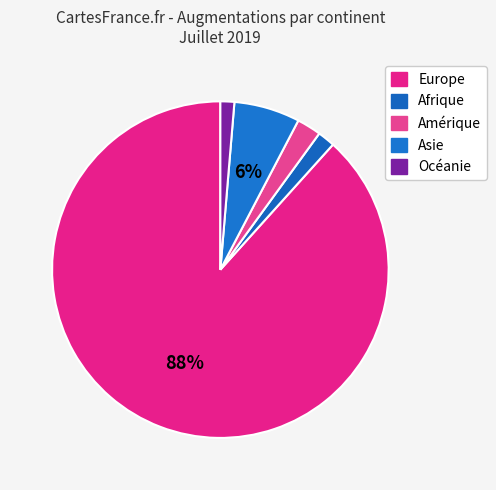

How many slices are in this pie chart?

5